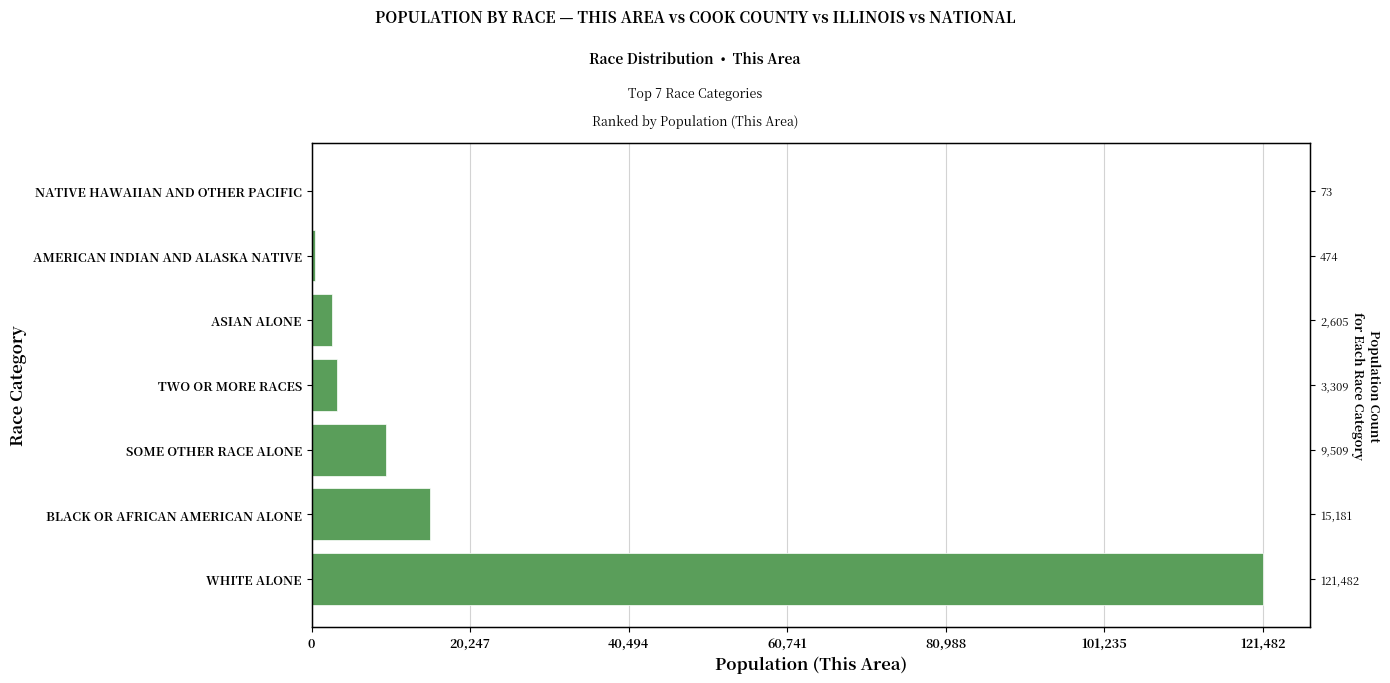

What is the smallest value displayed?

73